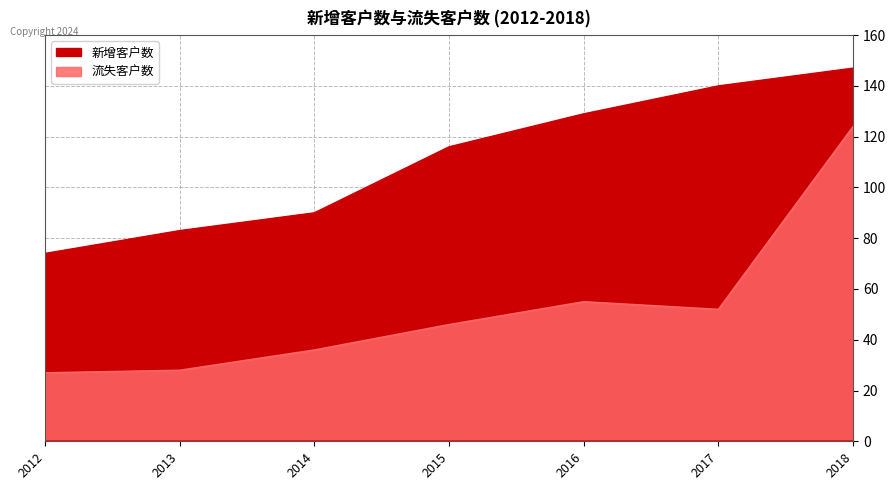

True or false: 流失客户数 has a value of 10 at 2013.

False